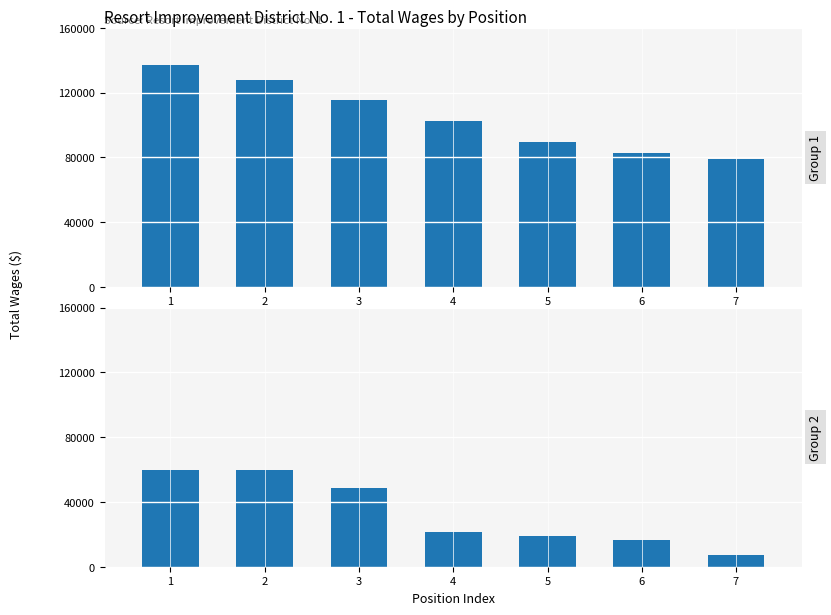

What is the highest value of the Group 1 series?

137079